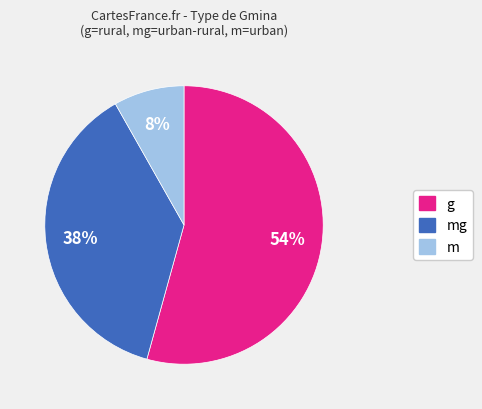

To the nearest percent, what is the difference between the largest and smallest slice percentages?

46%